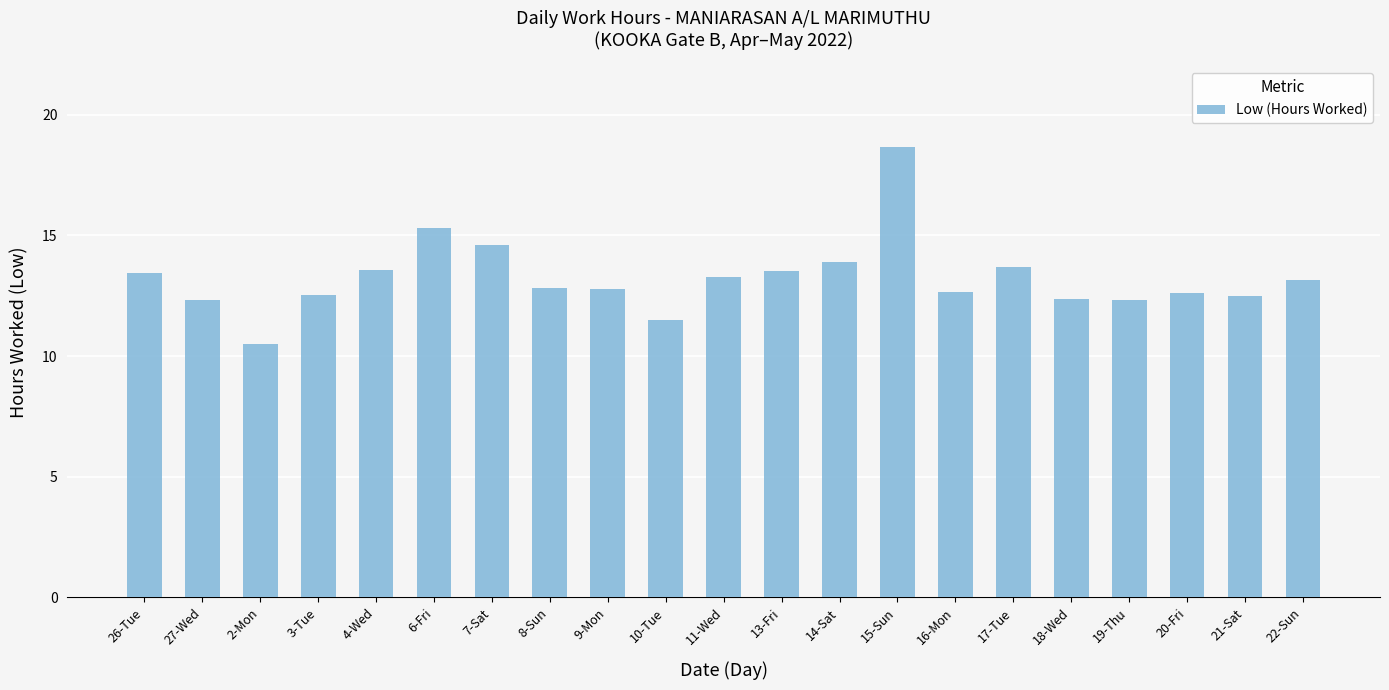

Does the chart contain stacked bars?

No